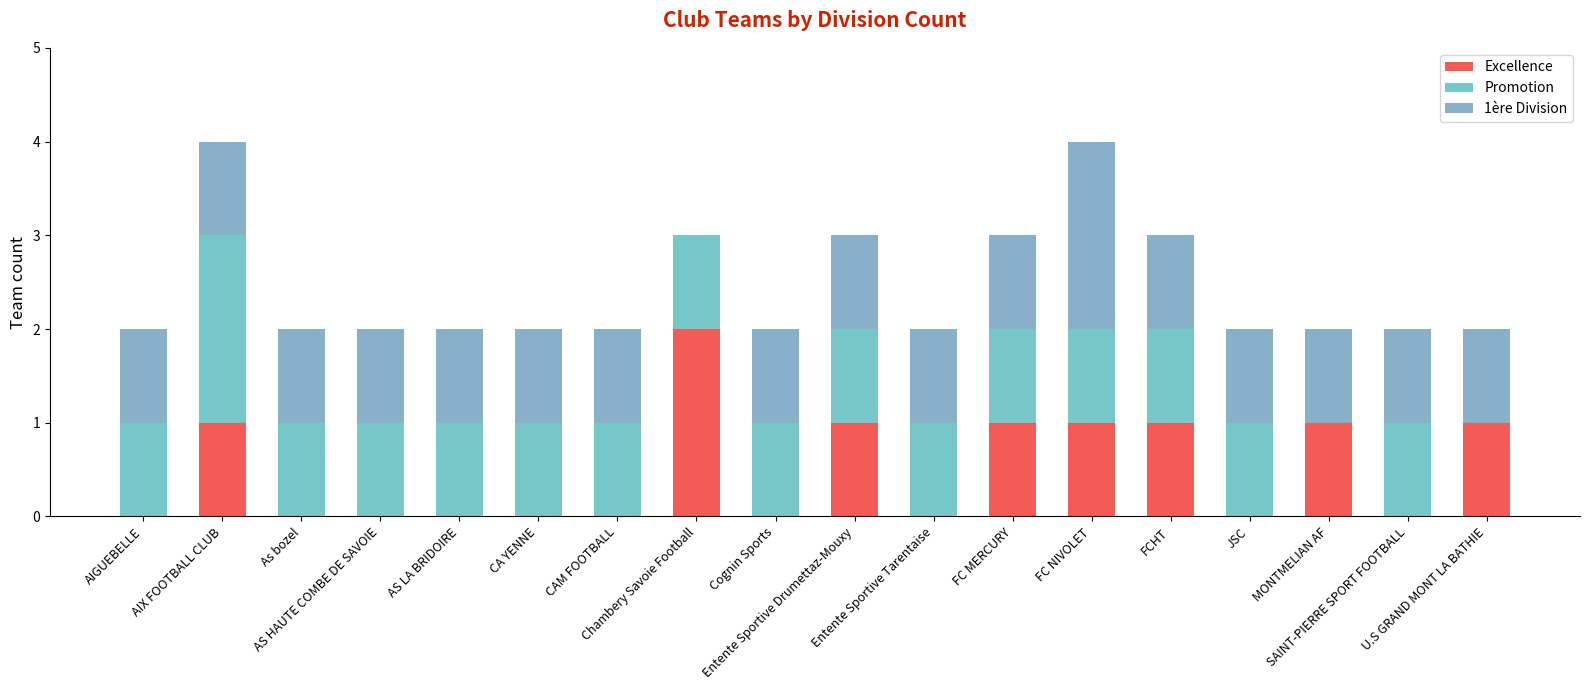

What is the difference between the Excellence values at CAM FOOTBALL and U.S GRAND MONT LA BATHIE?

1